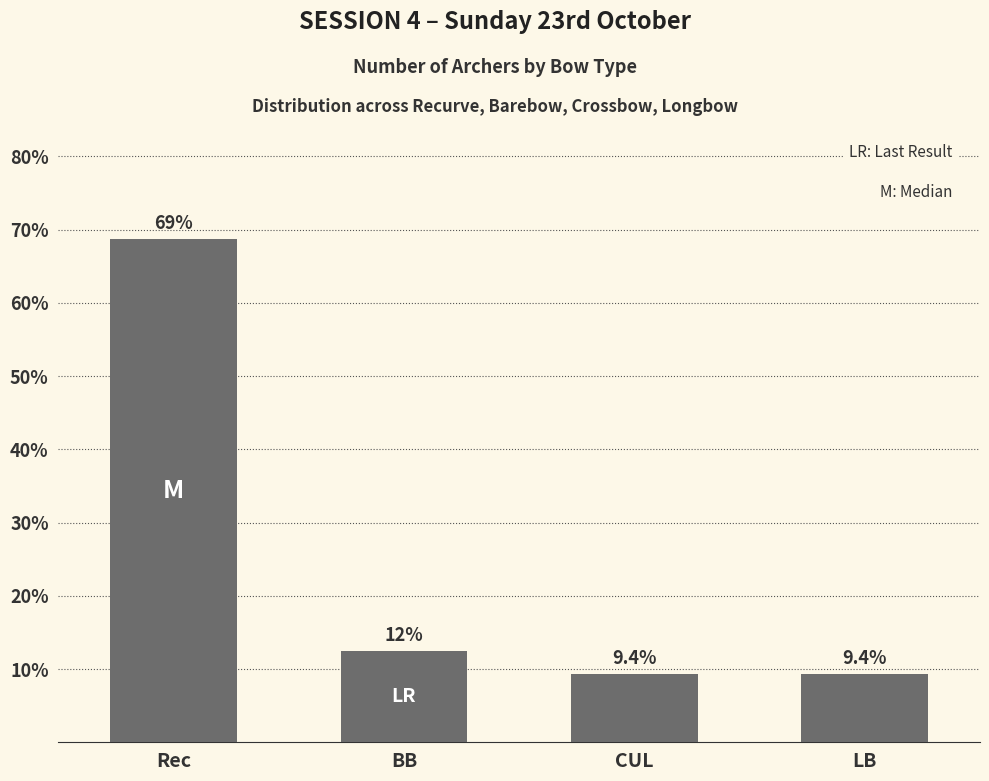

Count the number of data series in this chart.

1